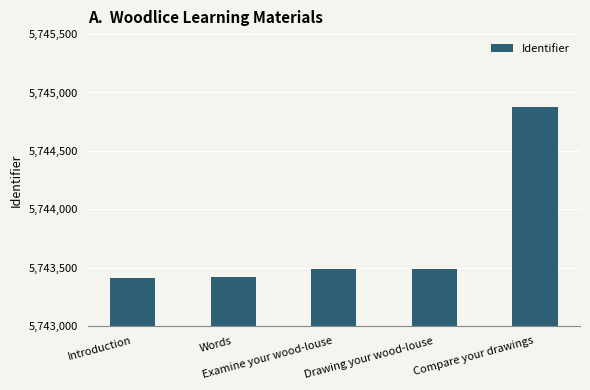

What is the maximum value shown in the chart?

5744872